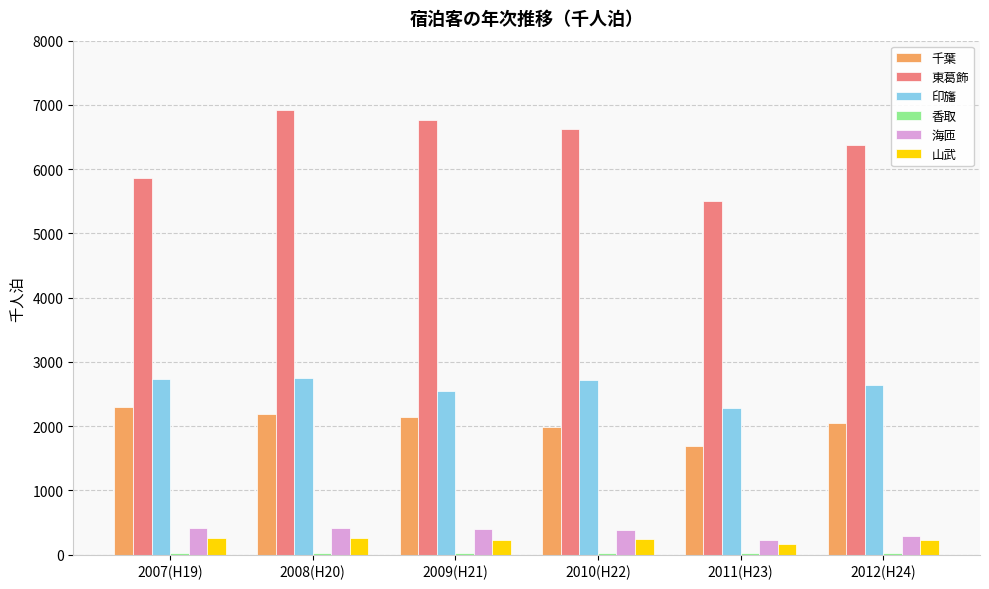

What is the sum of the 山武 values at 2010(H22) and 2009(H21)?

485